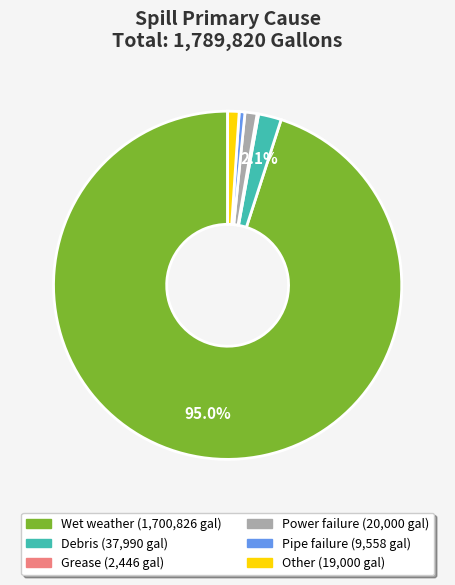

Is Power failure the majority of the pie?

No